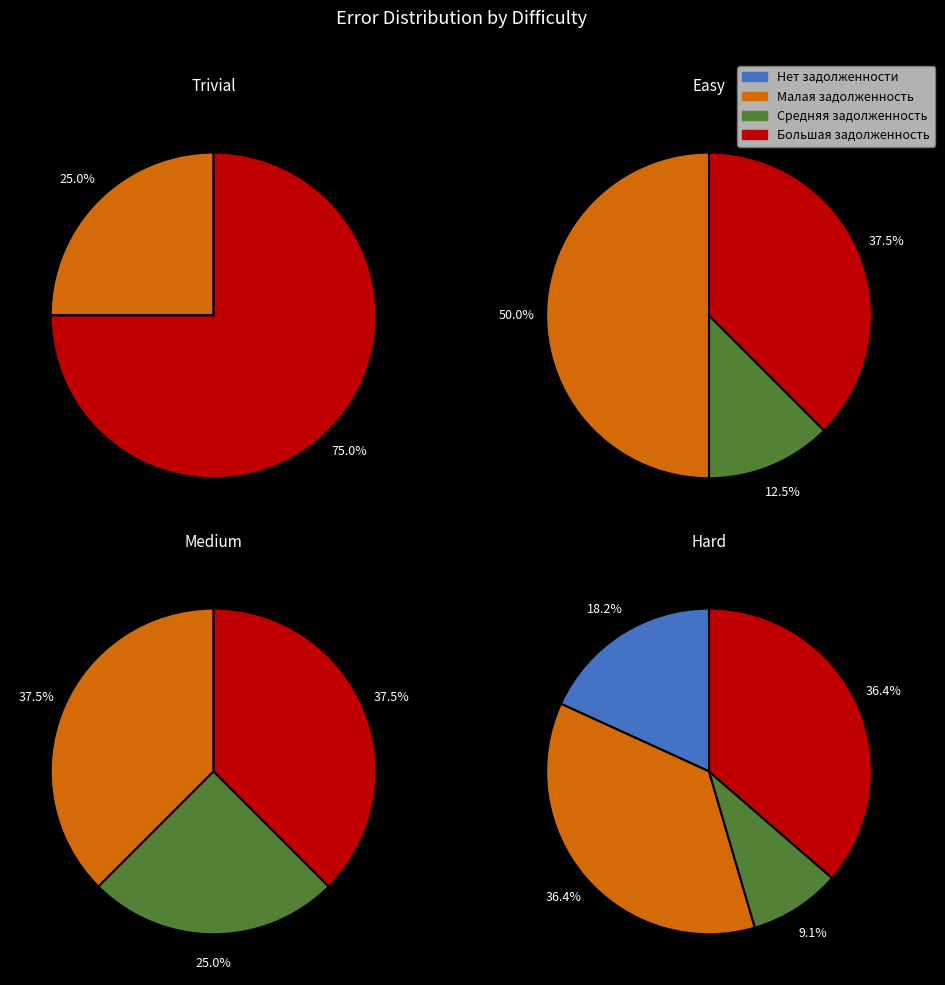

True or false: 20 accounts for 20% of the total.

False